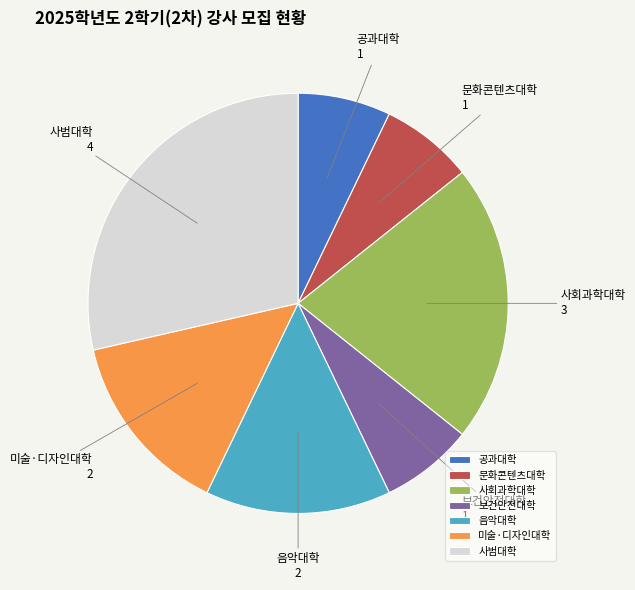

Is the sum of 사회과학대학 and 미술·디자인대학 greater than half?

No